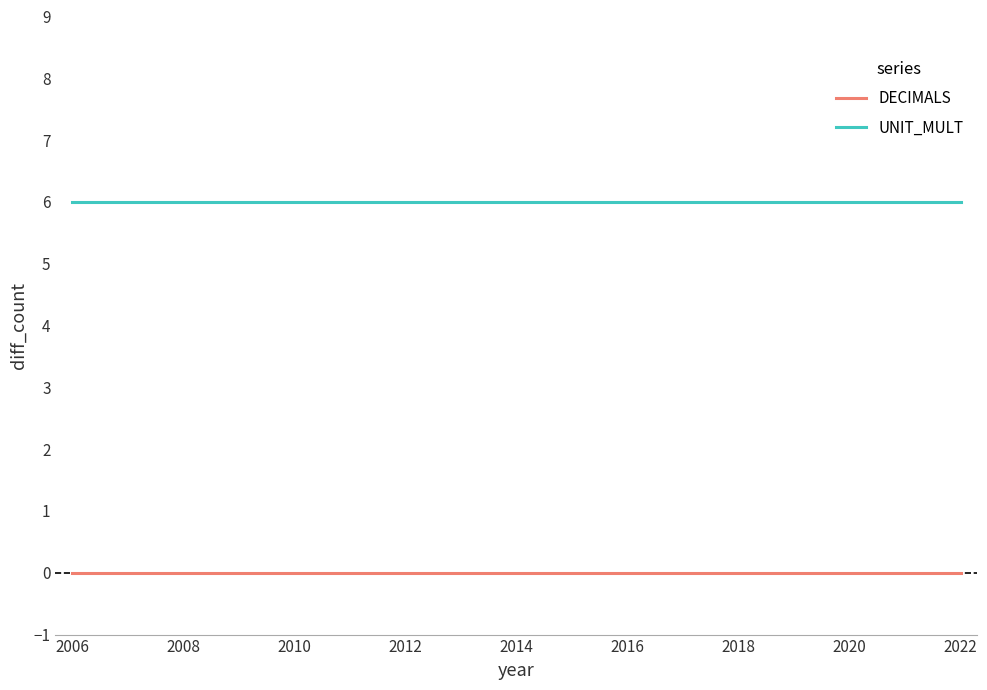

How many lines are shown in the chart?

2